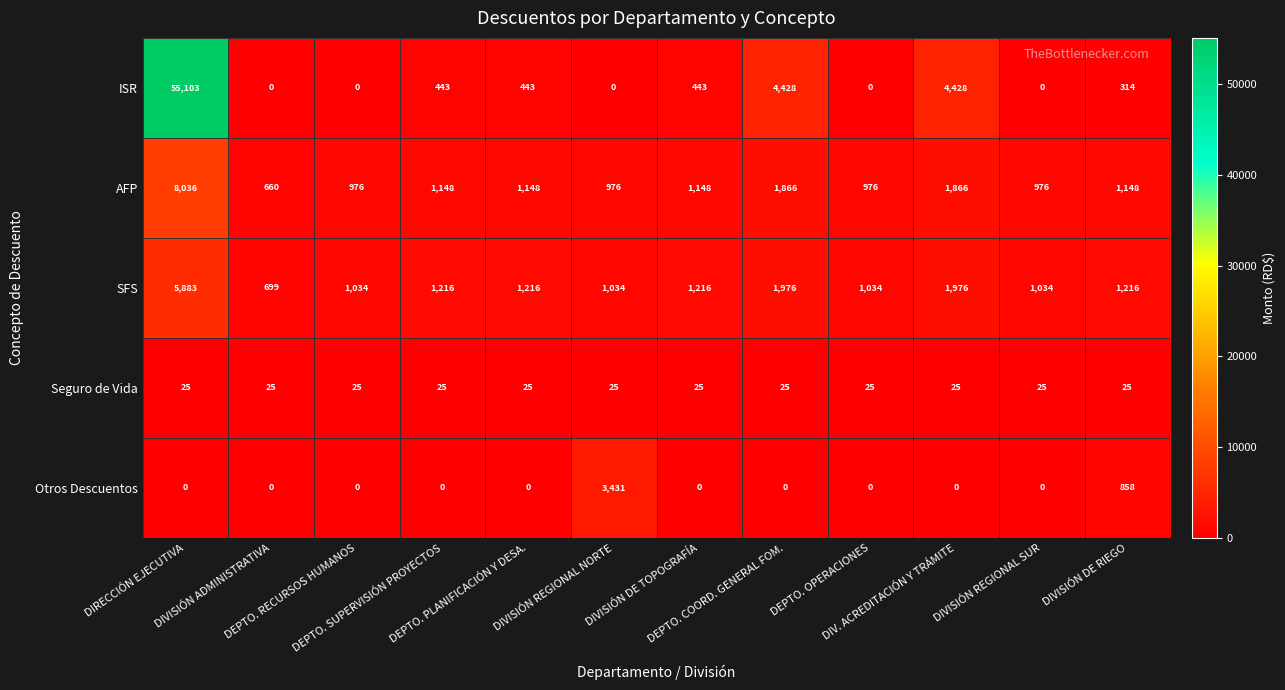

Which series has the largest range (max minus min)?

ISR